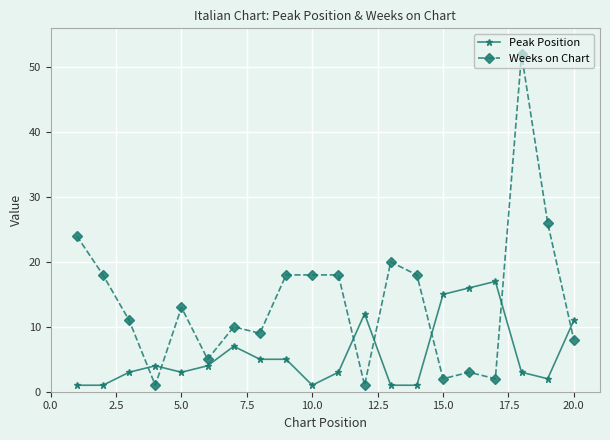

Which series has the widest spread of values?

Weeks on Chart